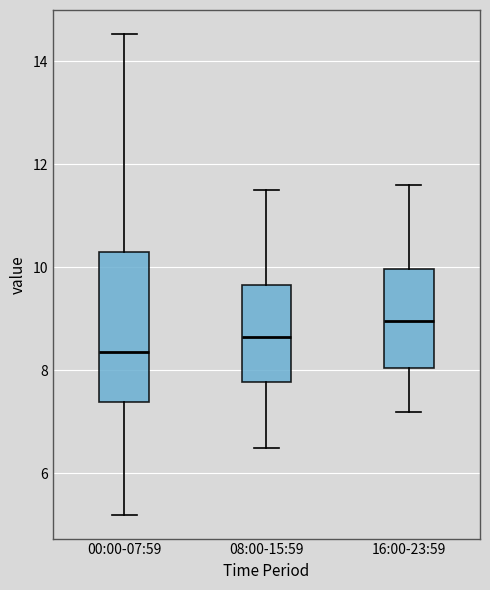

Reading left to right, read every box against the y-axis: the position of its median line, the range the box covers, and the ends of its whiskers. The values are not printed on the chart, so give them approximately, as read against the axis.

00:00-07:59: median 8.4, box 7.4 to 10.2, whiskers 5.2 to 14.6
08:00-15:59: median 8.6, box 7.8 to 9.6, whiskers 6.6 to 11.6
16:00-23:59: median 9.0, box 8.0 to 10.0, whiskers 7.2 to 11.6